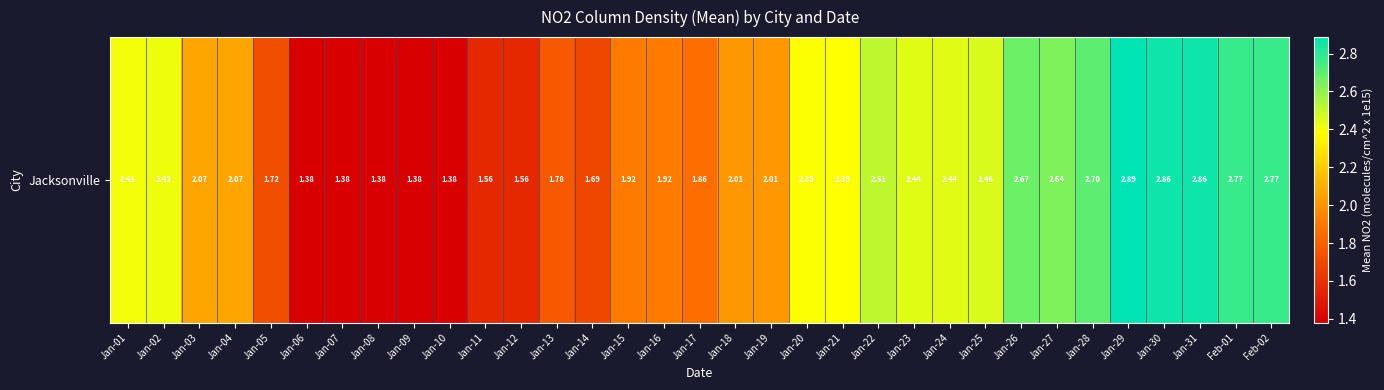

What is the smallest value displayed?

1.4